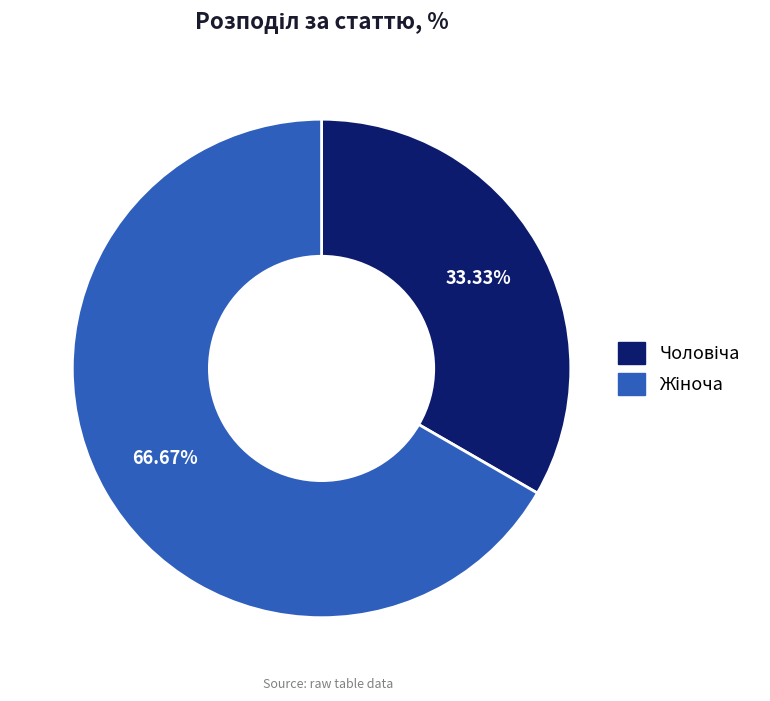

Is there a majority slice in this chart?

Yes